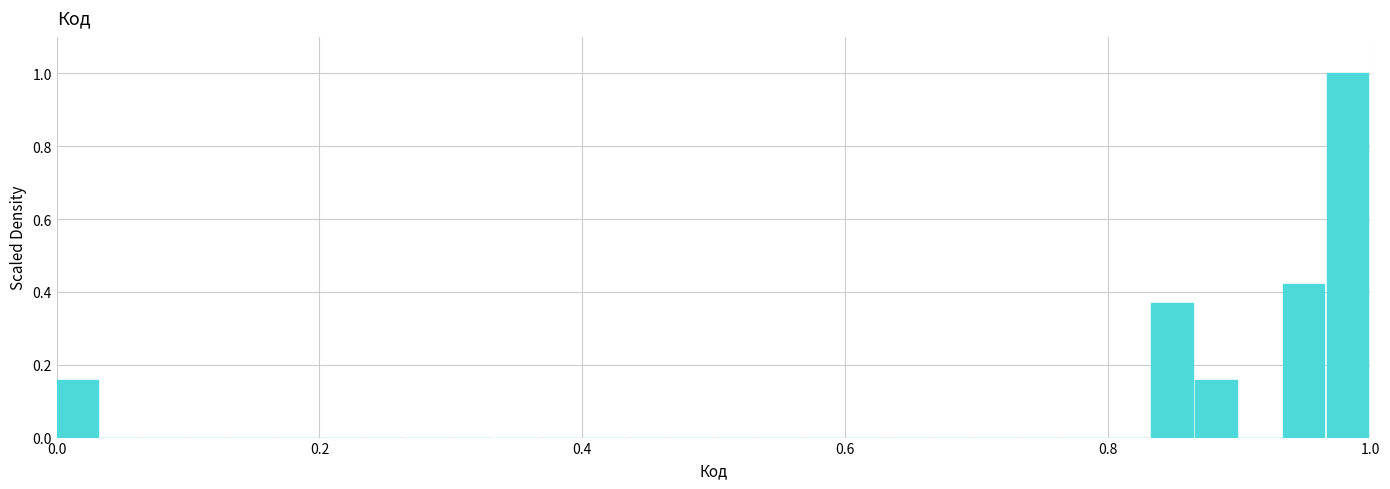

Around what value on the x-axis is the tallest bar? Give the approximate position of its centre, as read against the axis.

0.98